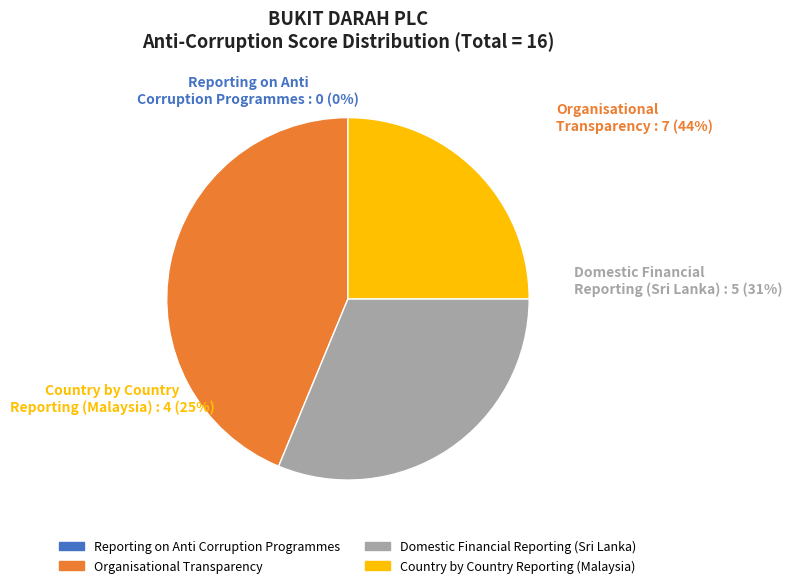

To the nearest percent, what is the difference between the Organisational Transparency and Country by Country Reporting (Malaysia) slice percentages?

19%